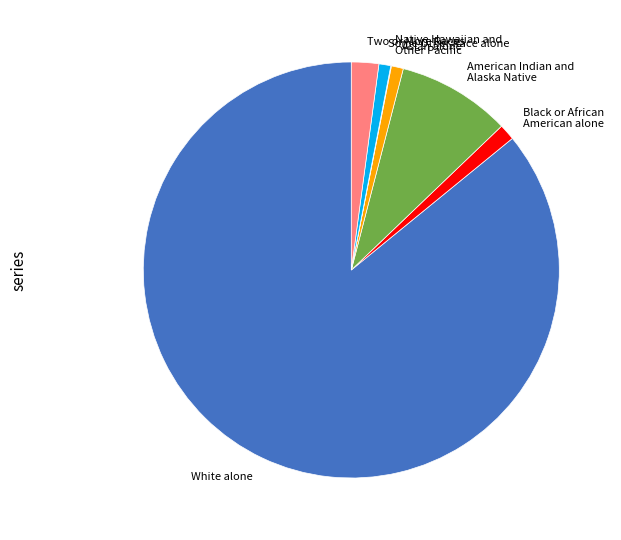

The Two or More Races slice represents 9% of the pie. True or false?

False